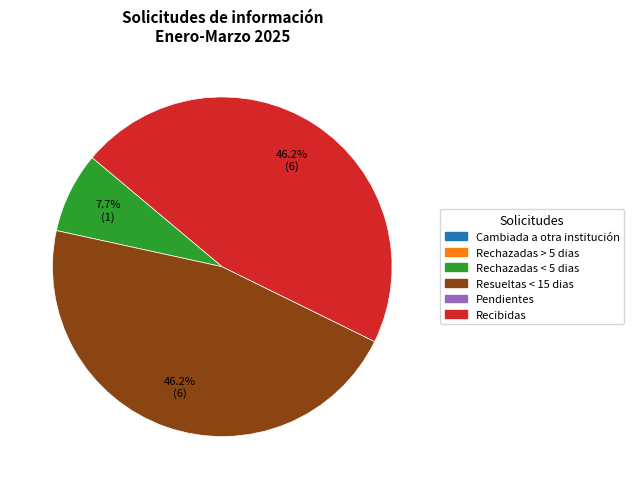

Is there a majority slice in this chart?

No